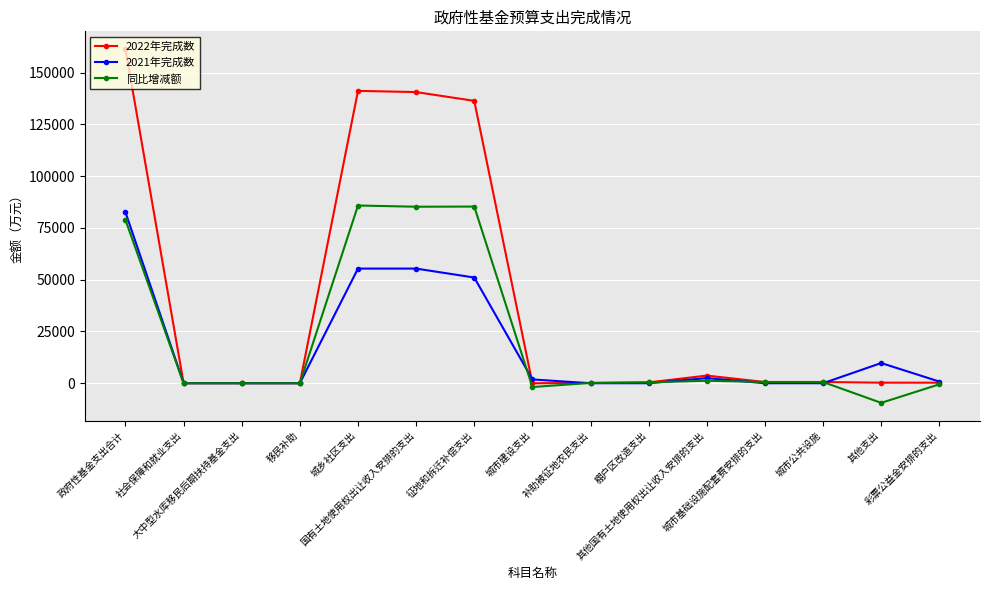

What is the smallest value displayed?

-9481